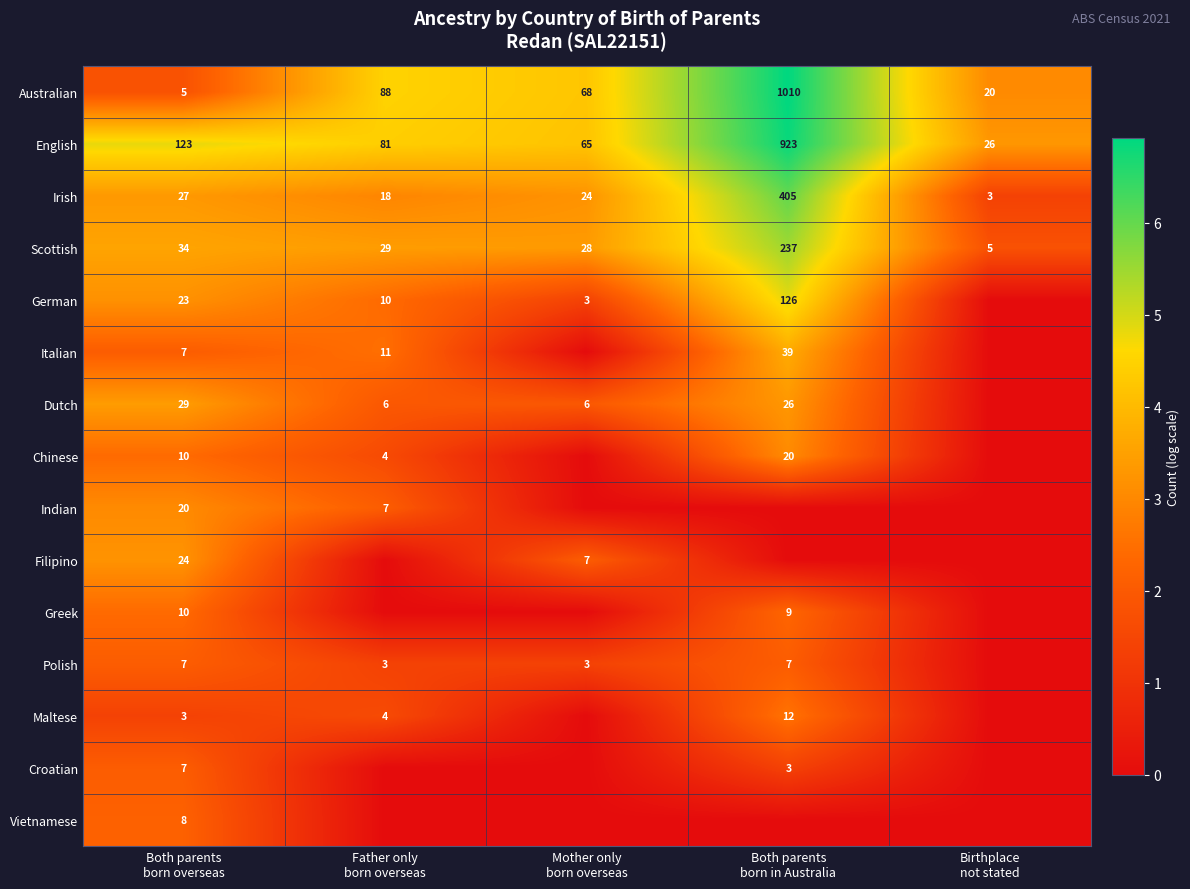

What is the sum of all English values?

1218